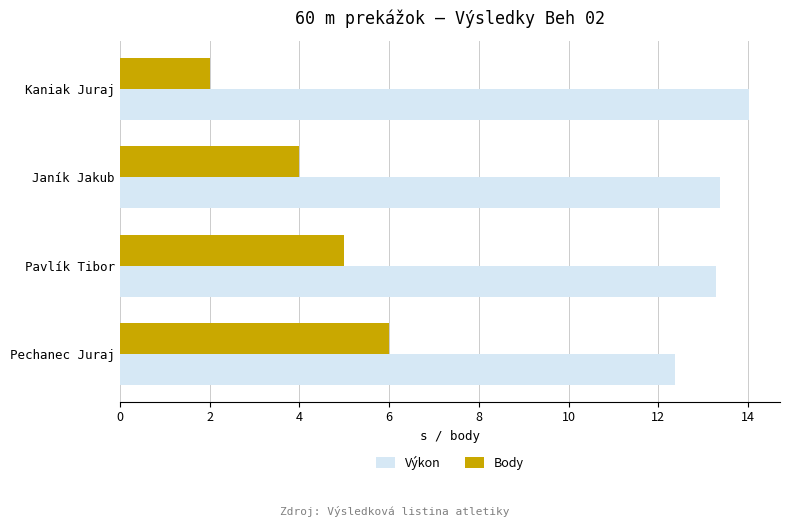

The value of Body at Pavlík Tibor is 5.0. True or false?

True